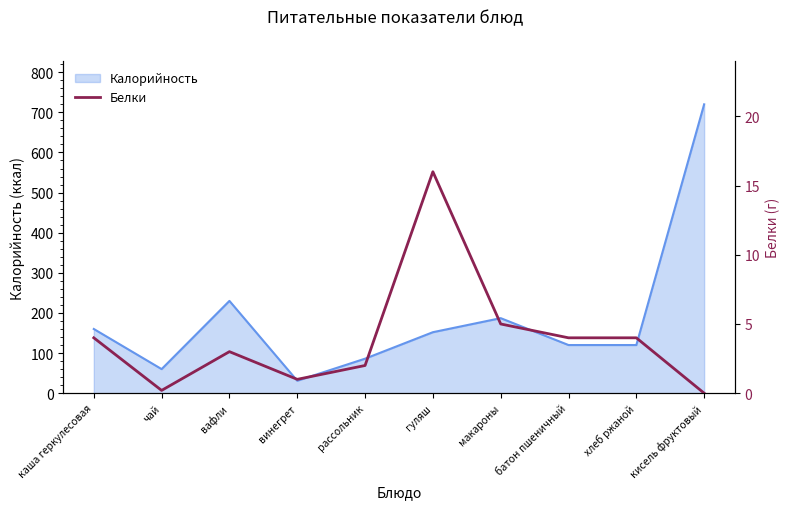

What is the label of the 9th point from the left?

хлеб ржаной